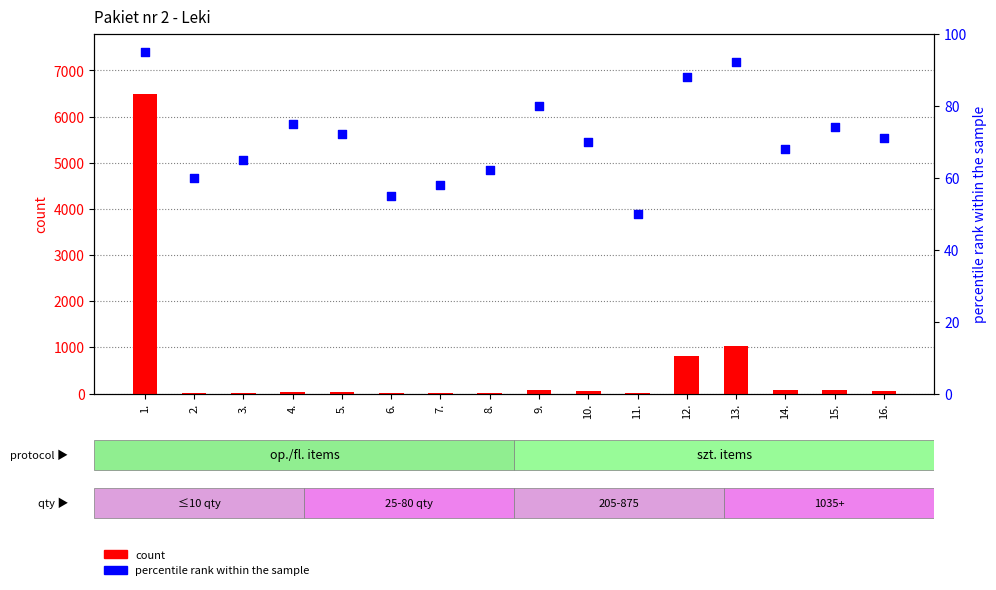

What are all the series names shown in the legend?

count, percentile rank within the sample